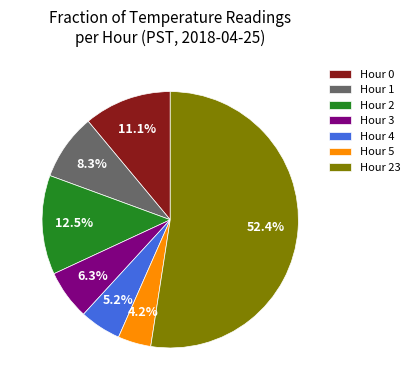

Is the sum of Hour 4 and Hour 1 greater than half?

No